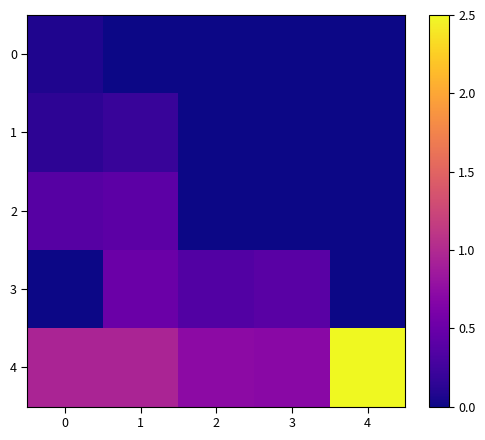

Which series has the widest spread of values?

4